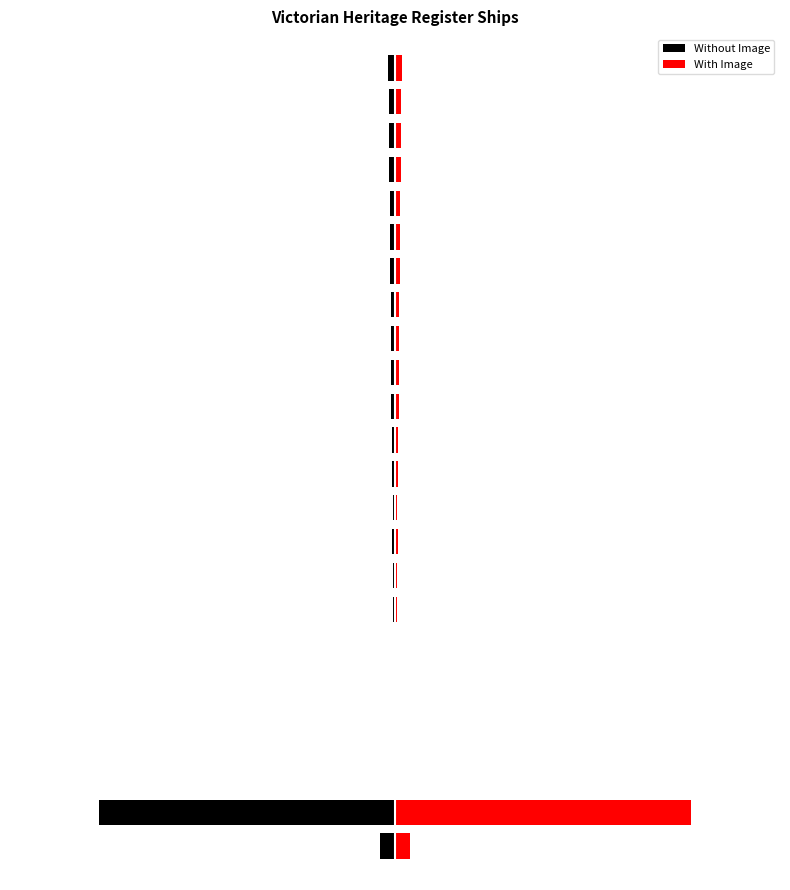

Which series has the largest total across all categories?

With Image